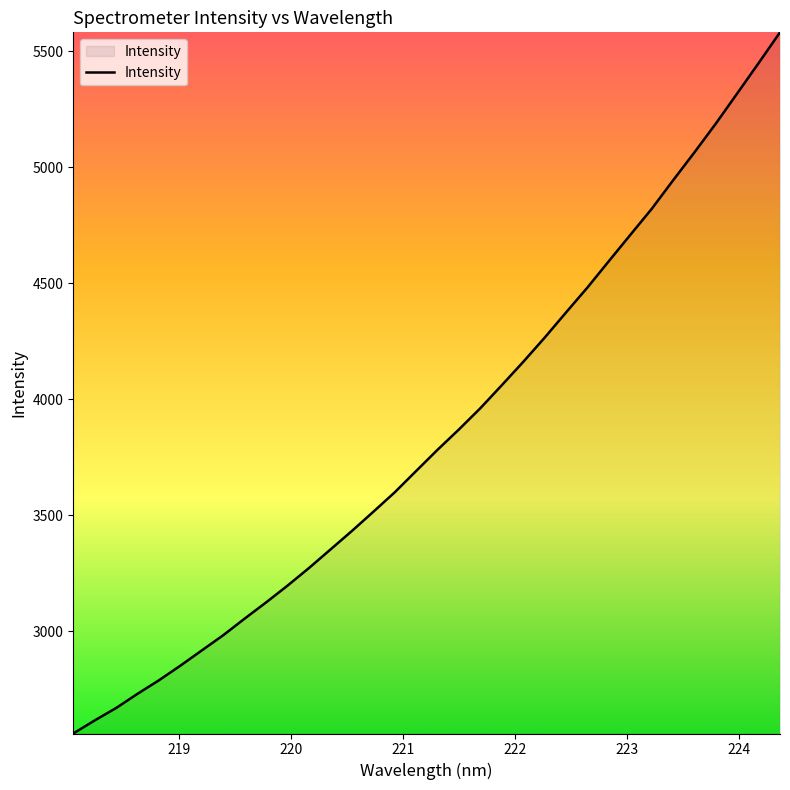

What is the minimum value shown in the chart?

2560.4